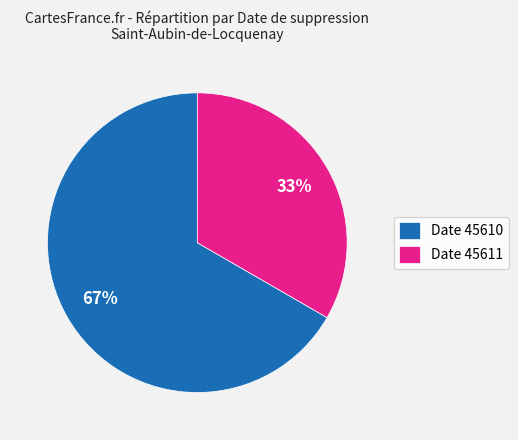

Between Date 45611 and Date 45610, which is larger?

Date 45610